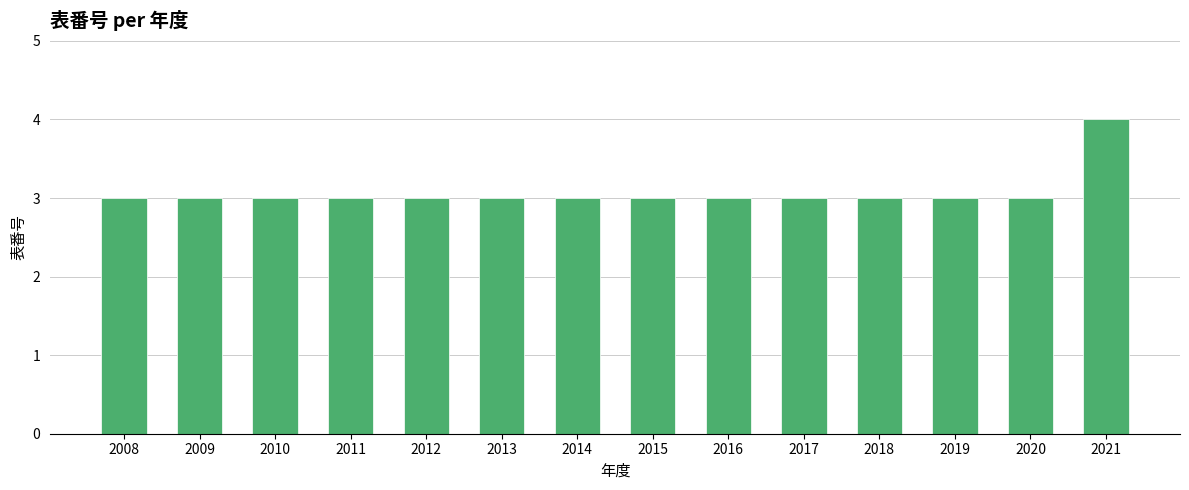

What is the ratio of the value at 2014 to the value at 2015?

1.0